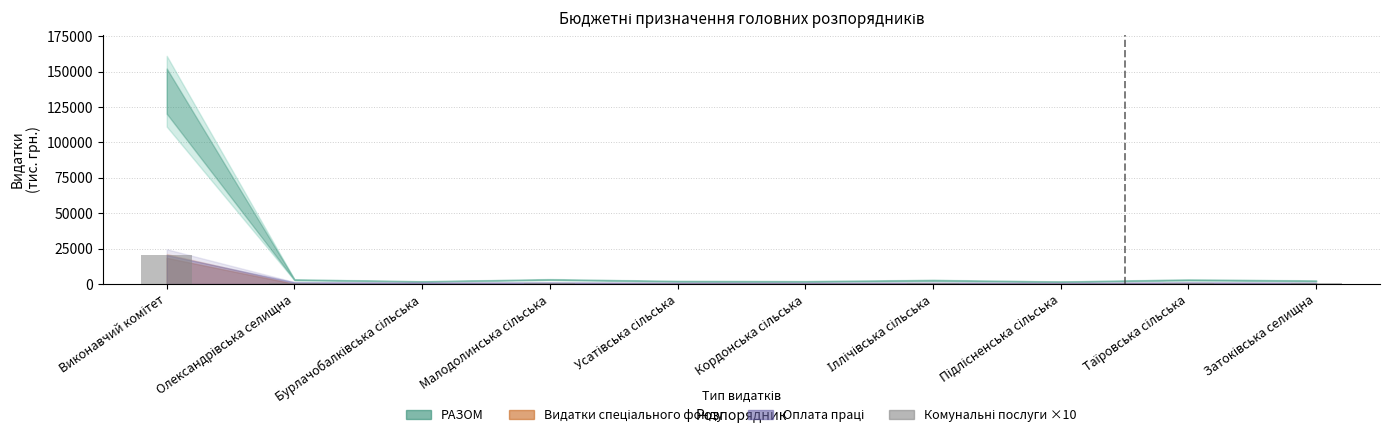

What is the maximum value shown in the chart?

20297